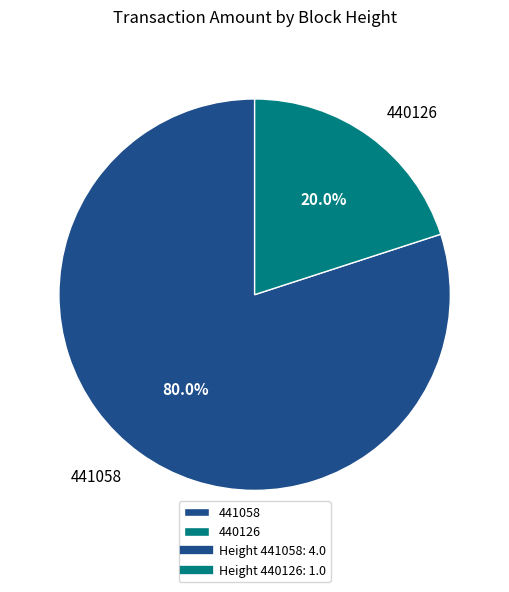

To the nearest percent, what is the average slice percentage?

50%